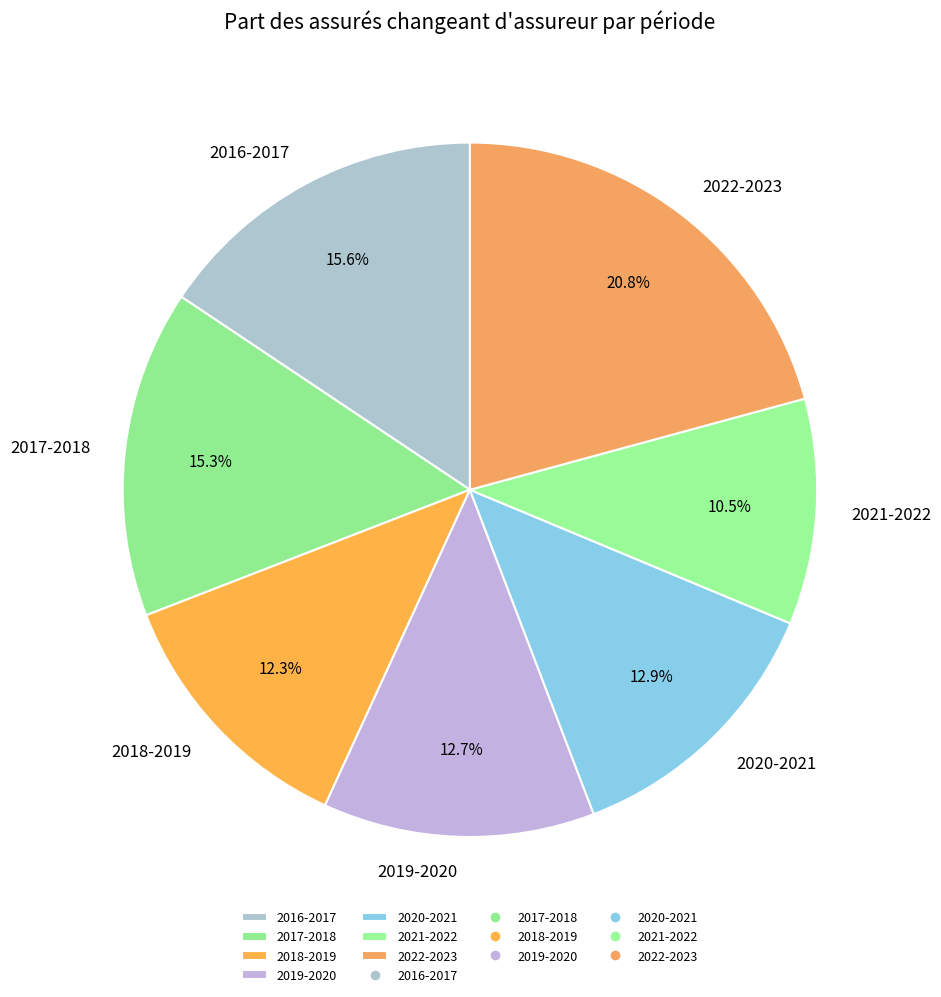

How many segments does this pie chart have?

7